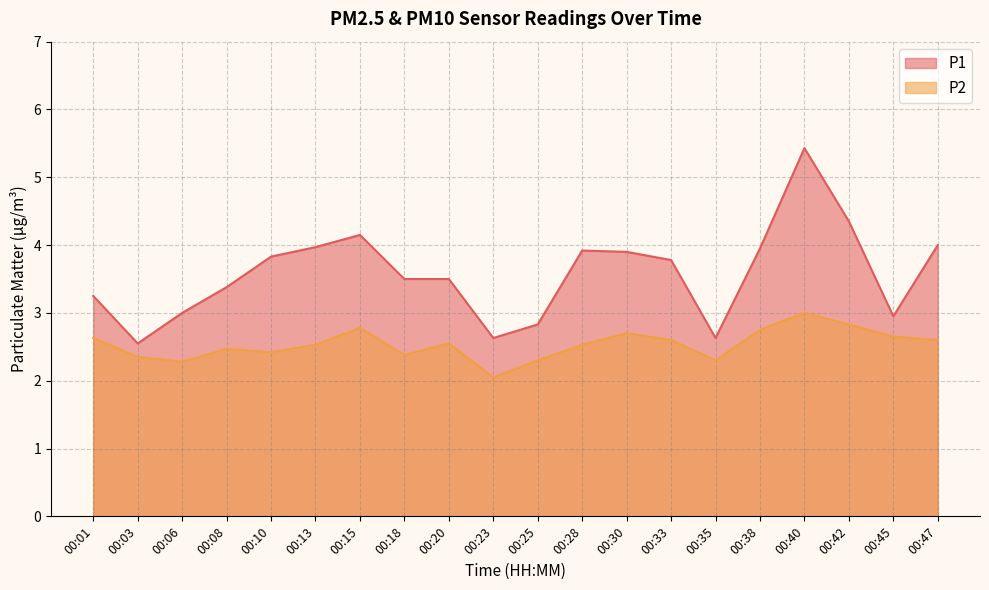

True or false: P1 has a value of 5.3 at 00:20.

False